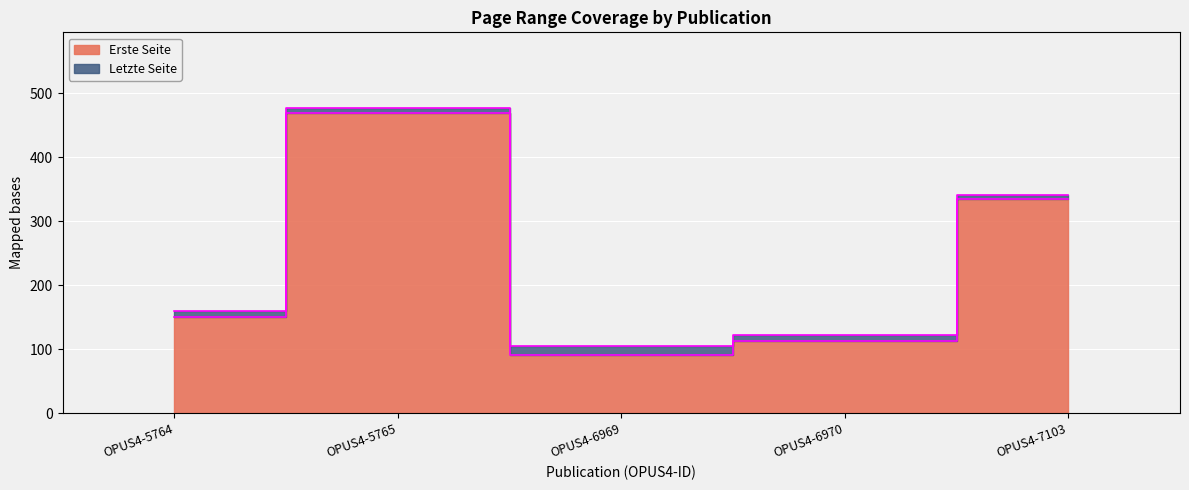

How many interior local valleys does the Letzte Seite series have?

1